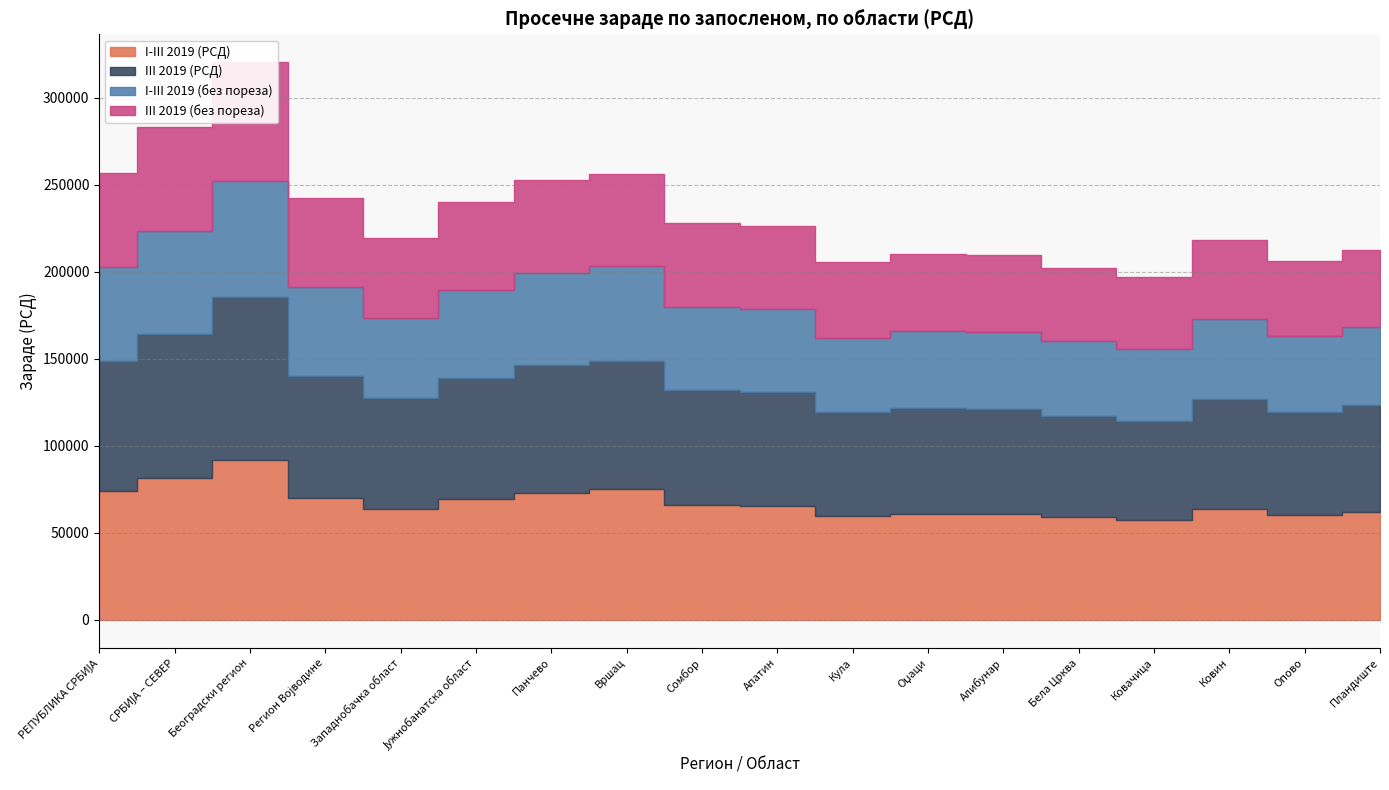

At Пландиште, list the series in order from smallest to largest.

III 2019 (без пореза), I-III 2019 (без пореза), III 2019 (РСД), I-III 2019 (РСД)